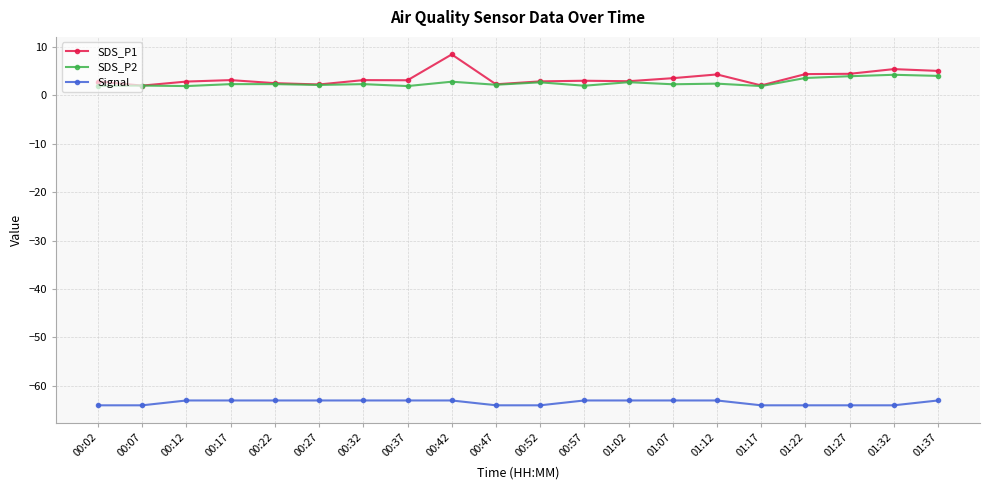

True or false: SDS_P2 has more than 2 interior local peaks.

True